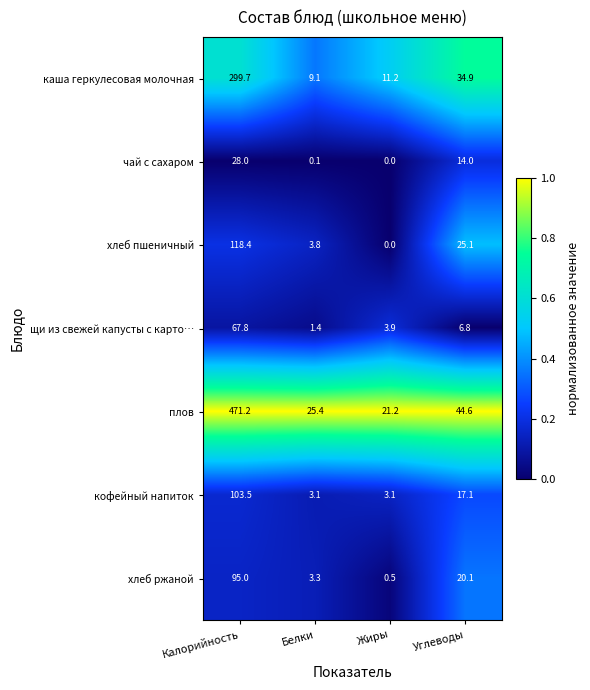

Which category has the highest value across all series?

Калорийность